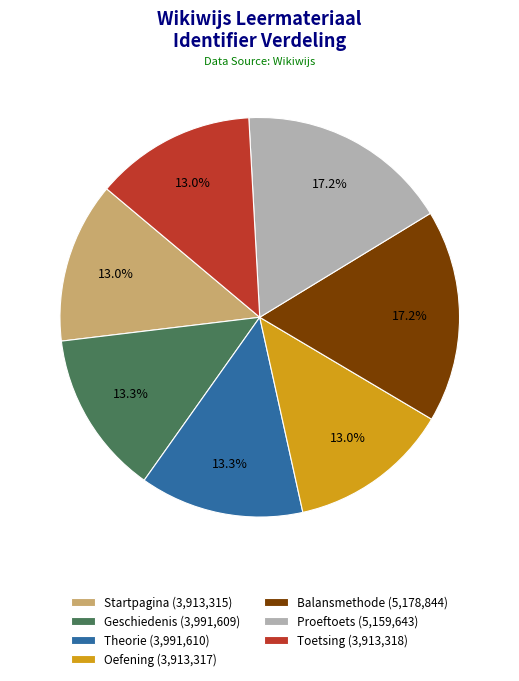

Approximately how many times larger is the value at Startpagina compared to Proeftoets?

0.8